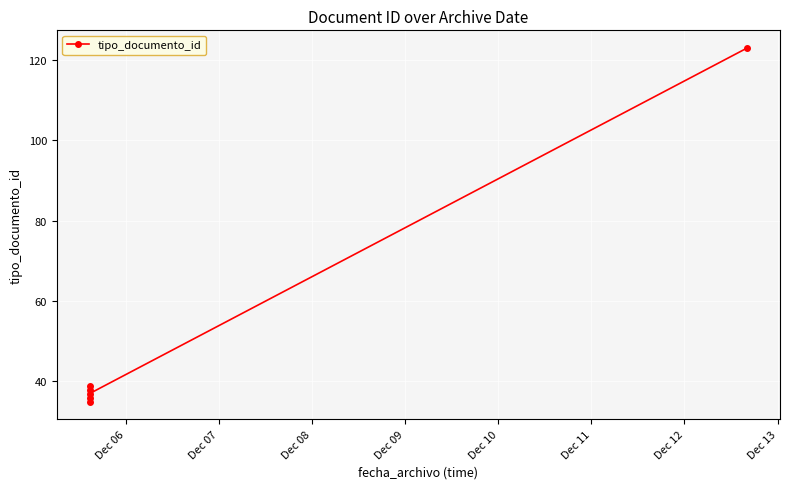

The chart shows a value of 36 at Dec 11. True or false?

False